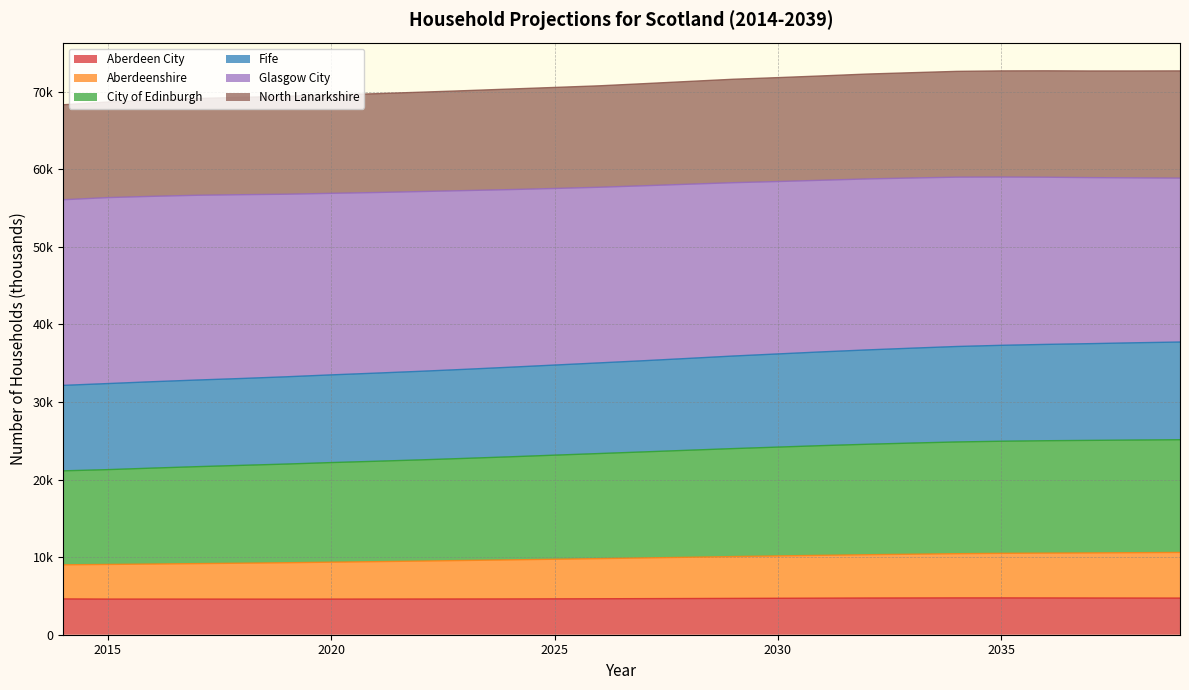

What is the minimum value shown in the chart?

4585